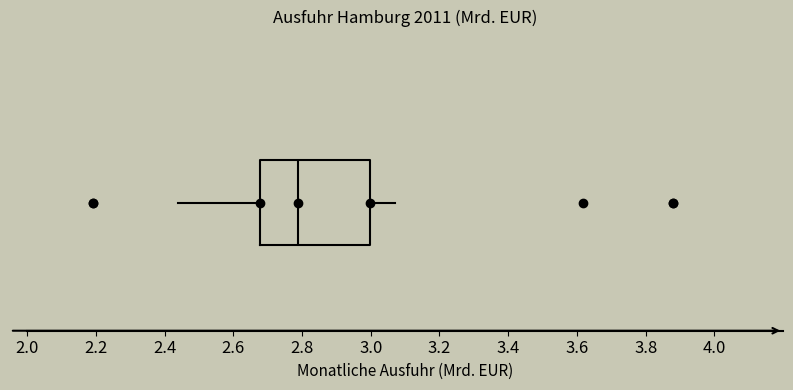

Transcribe this box plot: give where the median line is, the range the box spans, and where the two whiskers end, as read against the x-axis. The values are not printed on the chart, so give them approximately, as read against the axis.

median 2.78, box 2.68 to 3.00, whiskers 2.44 to 3.06